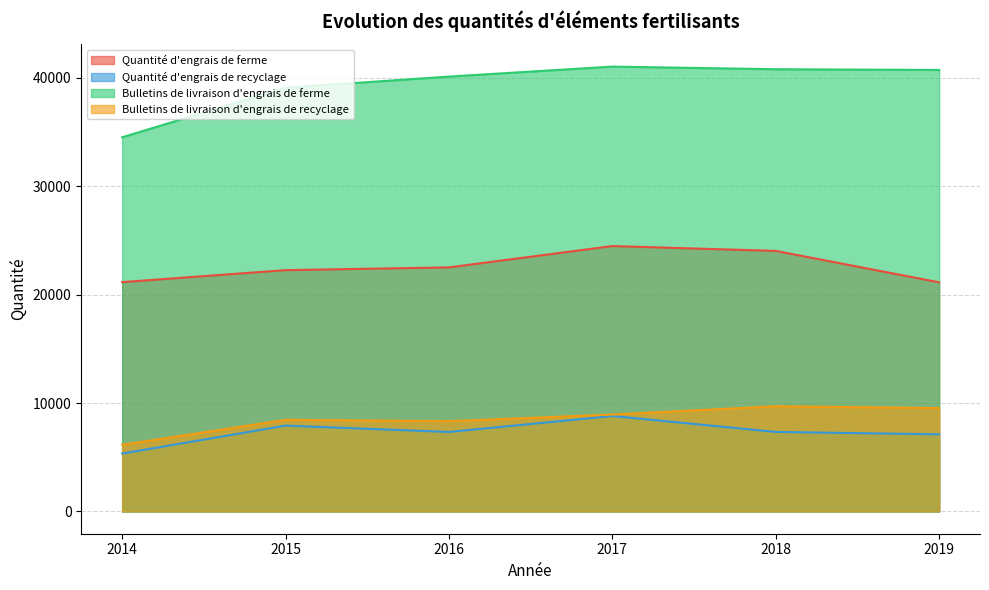

Reading left to right, extract all data points from this chart.

Quantité d'engrais de ferme: 2014=21156	2015=22262	2016=22516	2017=24483	2018=24037	2019=21138
Quantité d'engrais de recyclage: 2014=5344	2015=7919	2016=7335	2017=8807	2018=7339	2019=7115
Bulletins de livraison d'engrais de ferme: 2014=34518	2015=39088	2016=40118	2017=41038	2018=40795	2019=40727
Bulletins de livraison d'engrais de recyclage: 2014=6149	2015=8457	2016=8331	2017=8943	2018=9704	2019=9538